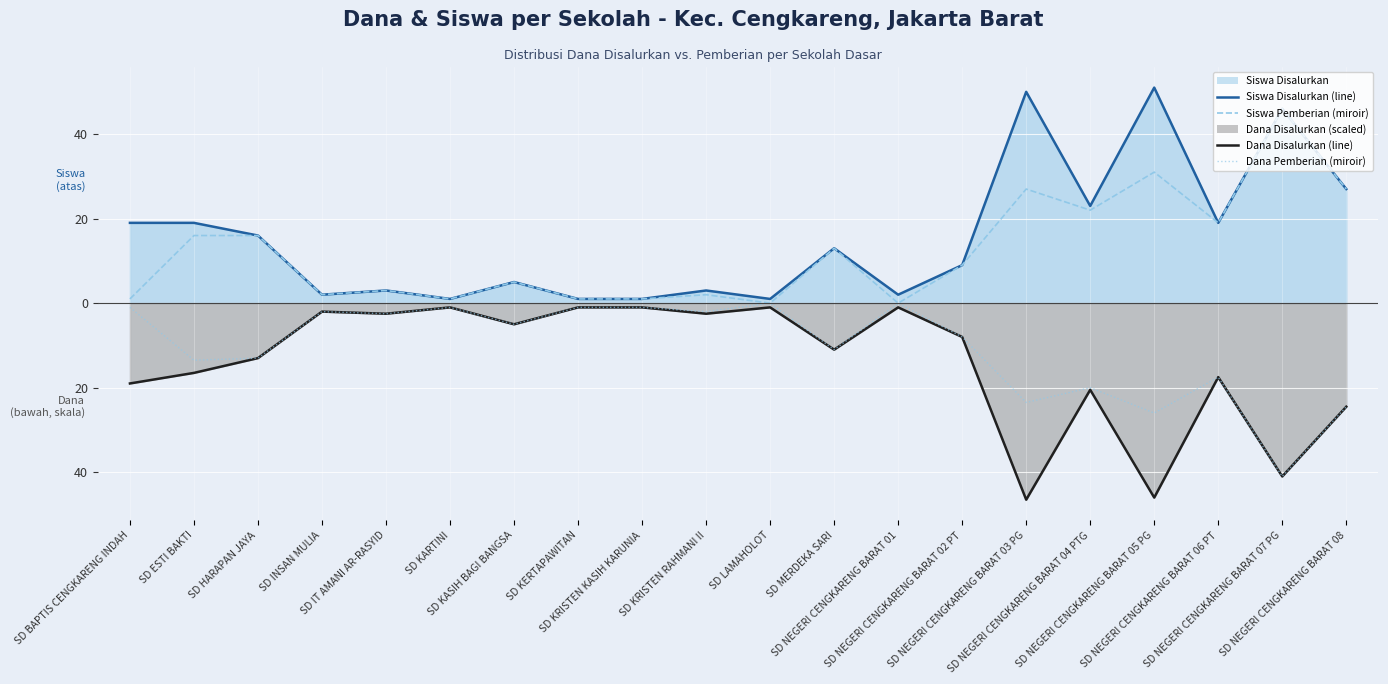

What is the label of the 13th point from the right?

SD KERTAPAWITAN